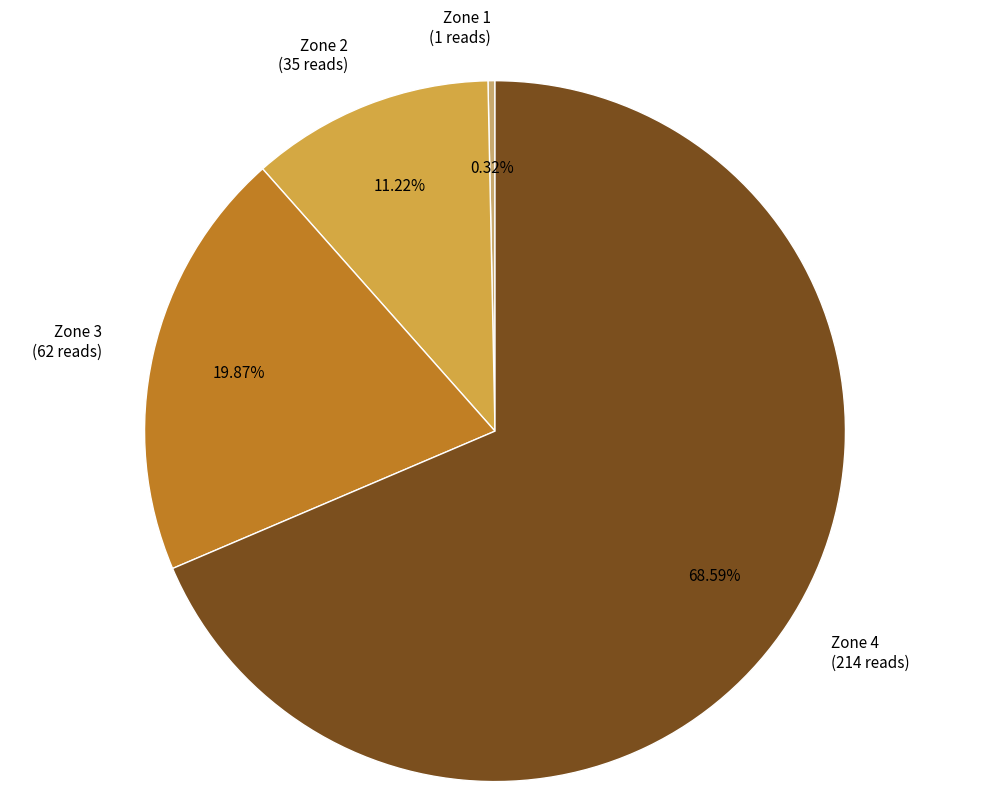

What percentage is the Zone 2 slice, to the nearest percent?

11%